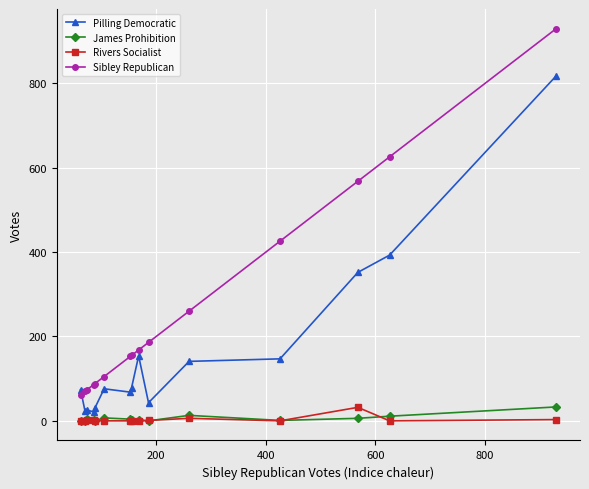

What is the highest value of the Pilling Democratic series?

818